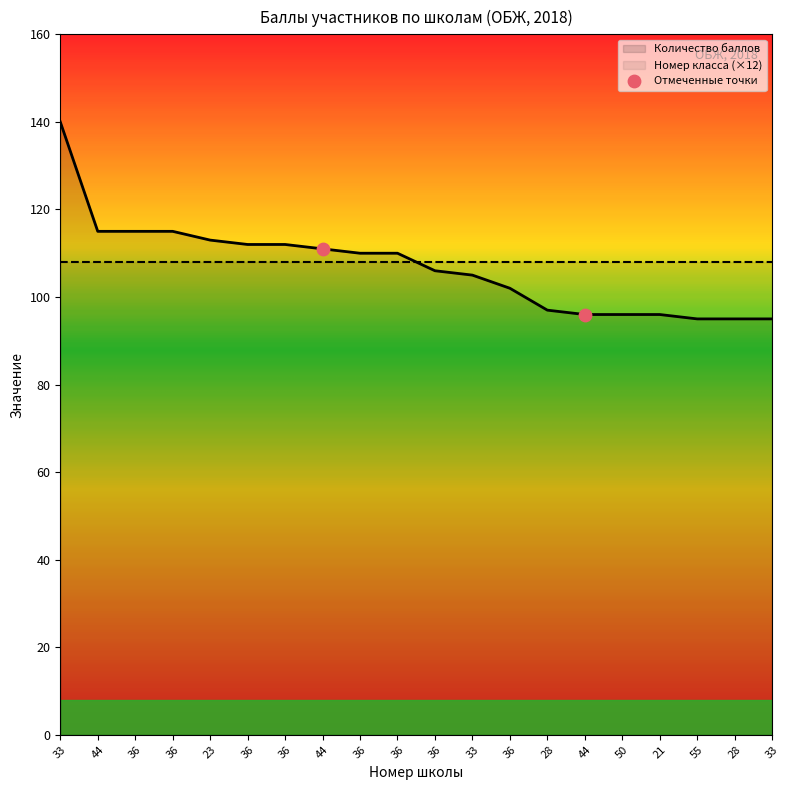

Between 21 and 36, which is larger?

36